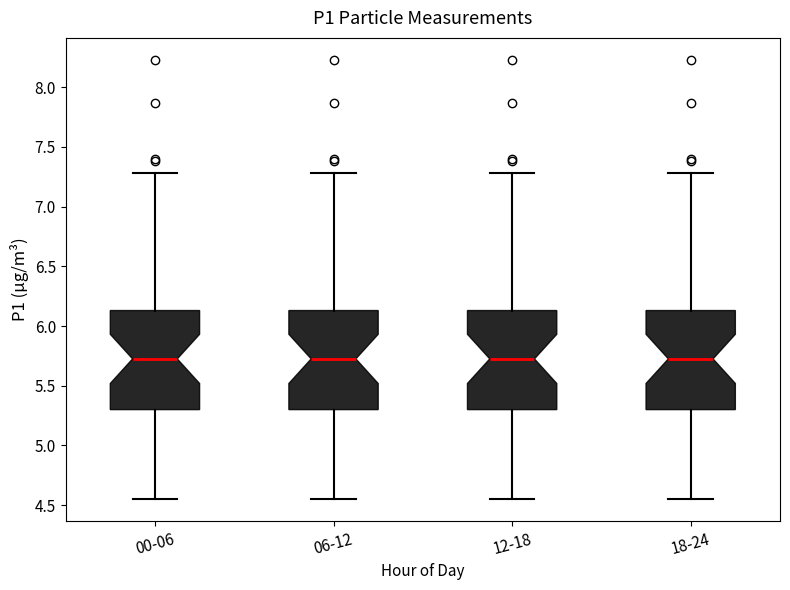

Reading left to right, transcribe this box plot: for each box, give where its median line is, the range the box spans, and where its two whiskers end, as read against the y-axis. The values are not printed on the chart, so give them approximately, as read against the axis.

00-06: median 5.75, box 5.30 to 6.15, whiskers 4.55 to 7.30
06-12: median 5.75, box 5.30 to 6.15, whiskers 4.55 to 7.30
12-18: median 5.75, box 5.30 to 6.15, whiskers 4.55 to 7.30
18-24: median 5.75, box 5.30 to 6.15, whiskers 4.55 to 7.30